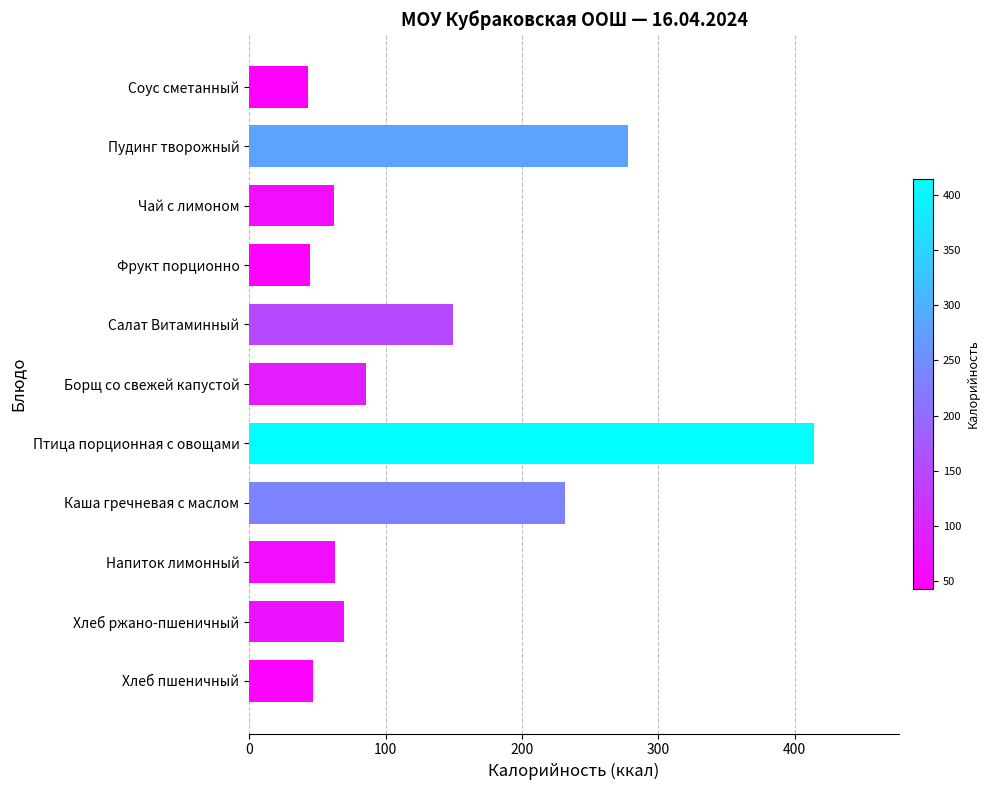

How many series are shown in this chart?

1